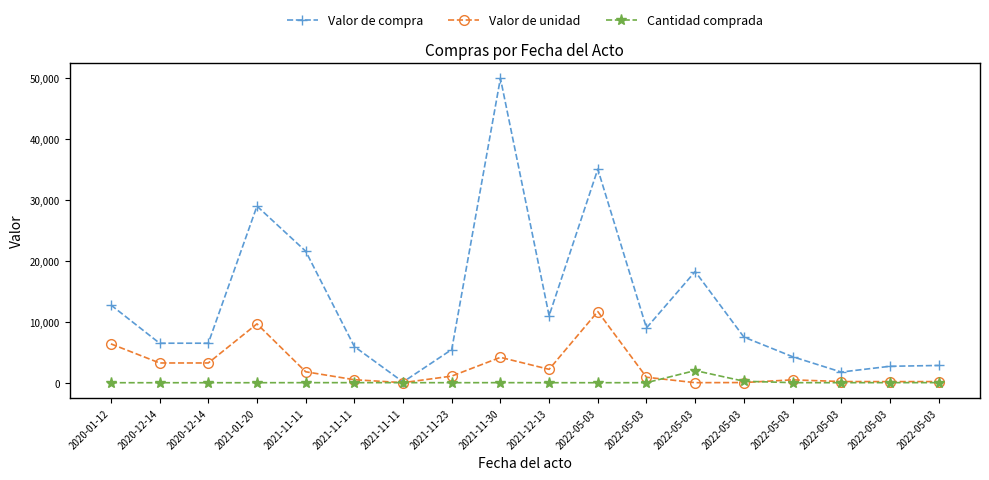

What are all the series names shown in the legend?

Valor de compra, Valor de unidad, Cantidad comprada